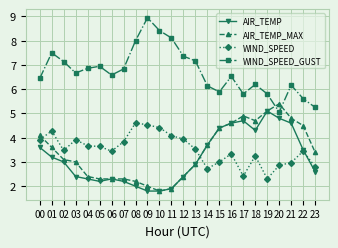

What is the difference between the maximum and minimum values in the WIND_SPEED_GUST series?

3.9